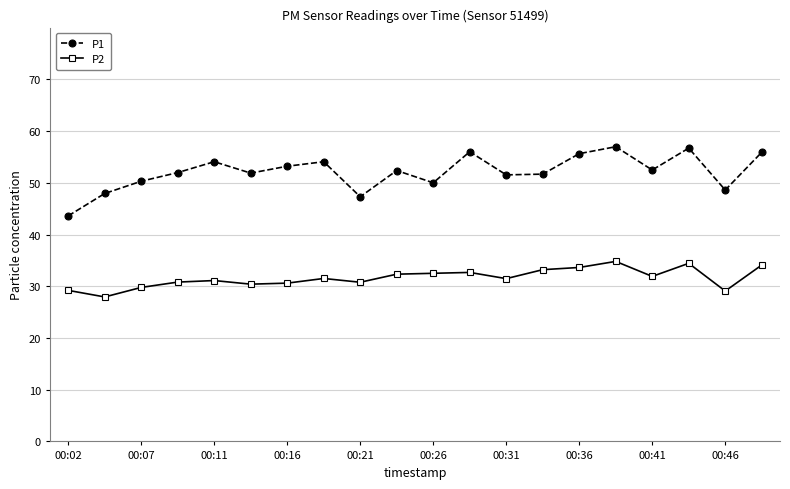

True or false: P2 and P1 cross at least once.

False